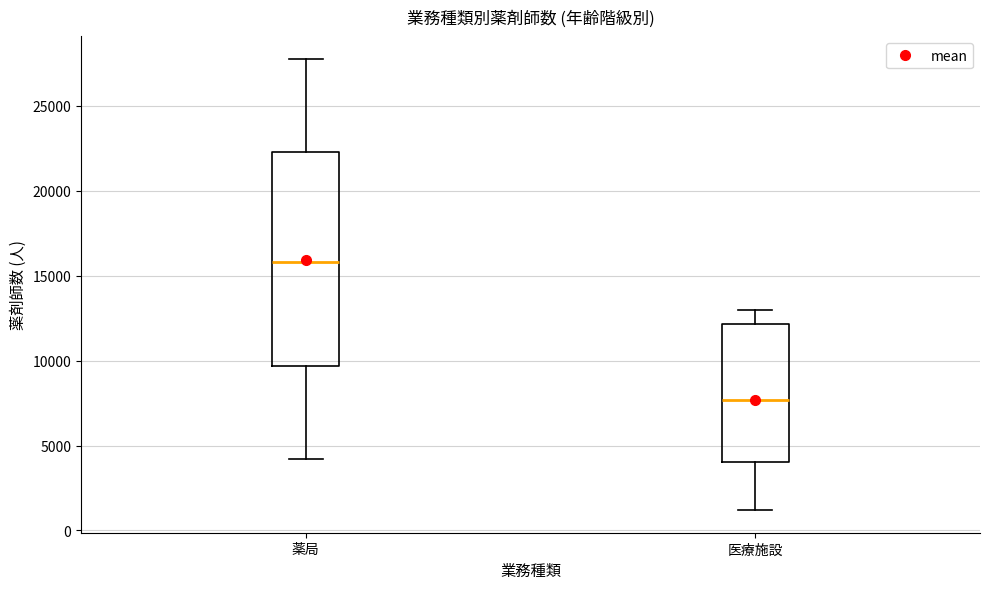

Reading left to right, transcribe this box plot: for each box, give where its median line is, the range the box spans, and where its two whiskers end, as read against the y-axis. The values are not printed on the chart, so give them approximately, as read against the axis.

薬局: median 16000, box 9500 to 22500, whiskers 4000 to 28000
医療施設: median 7500, box 4000 to 12000, whiskers 1000 to 13000